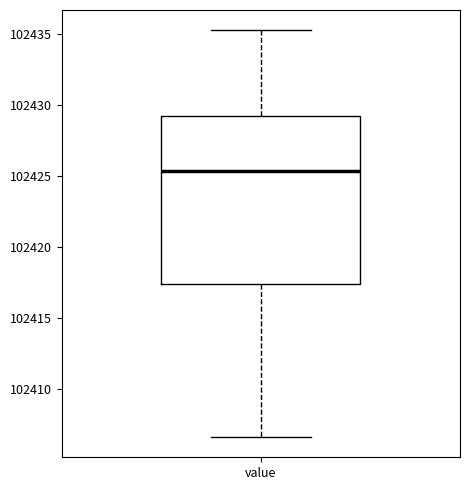

Read this box plot against the y-axis: the position of the median line, the range covered by the box, and the ends of both whiskers. The values are not printed on the chart, so give them approximately, as read against the axis.

median 102425.5, box 102417.5 to 102429.0, whiskers 102406.5 to 102435.5